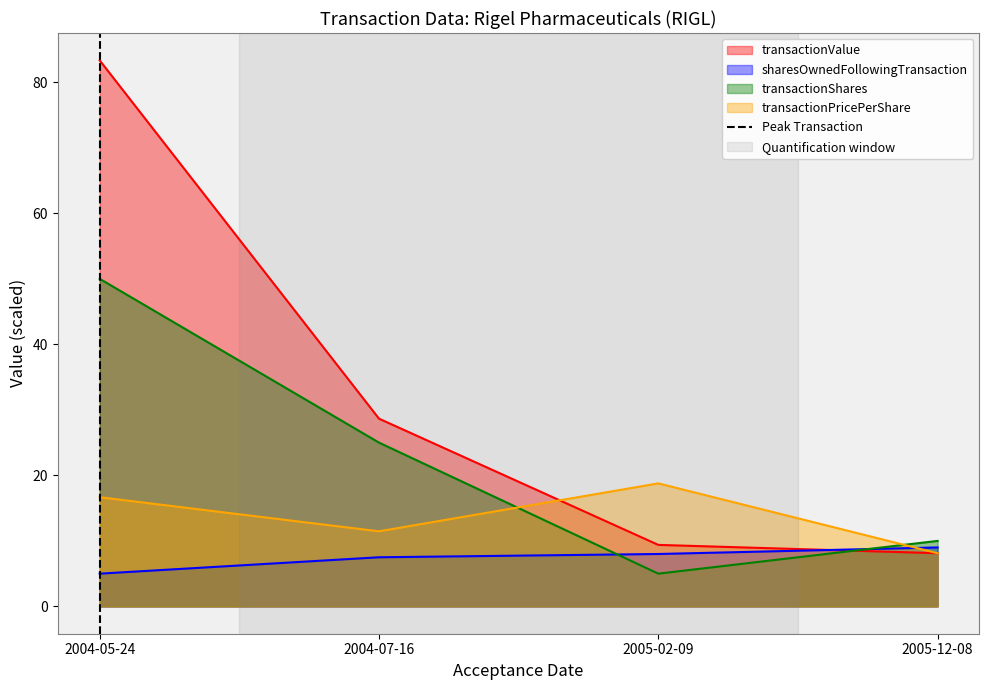

The transactionShares series shows 10.0 at 2005-12-08. True or false?

True